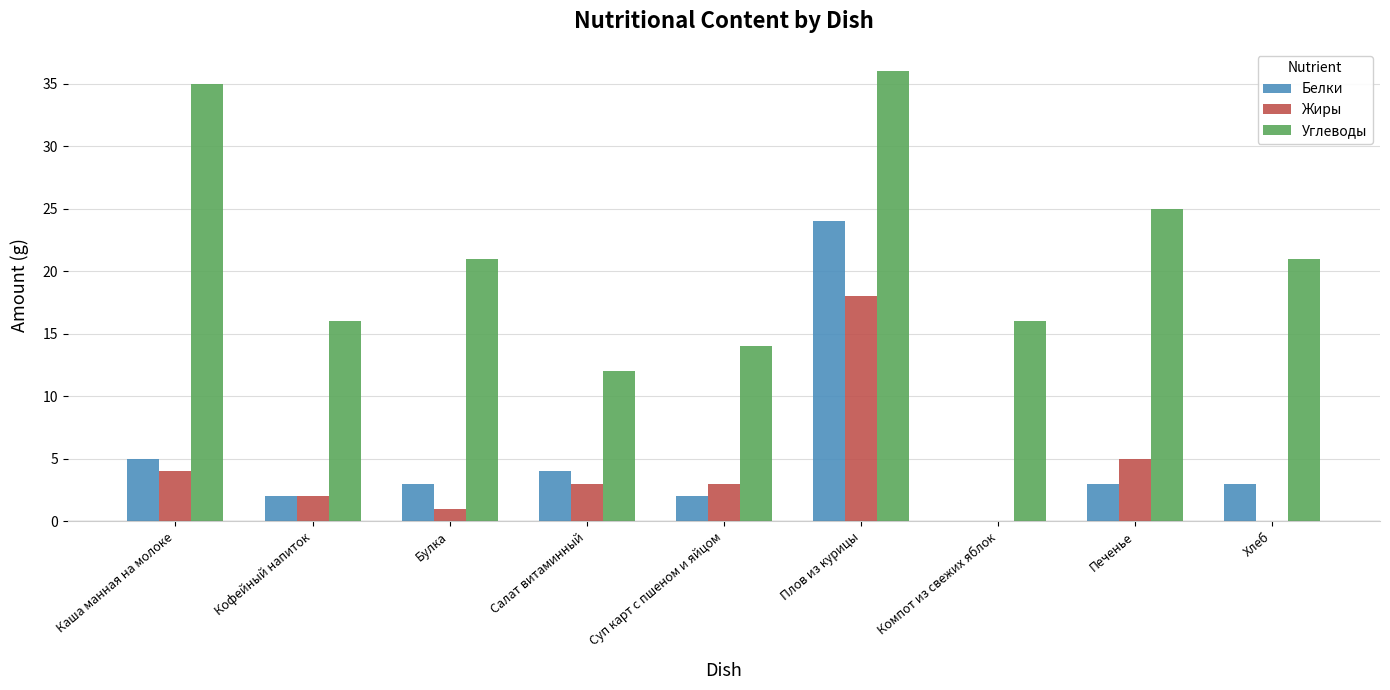

Are the bars grouped side by side (vs. stacked)?

Yes